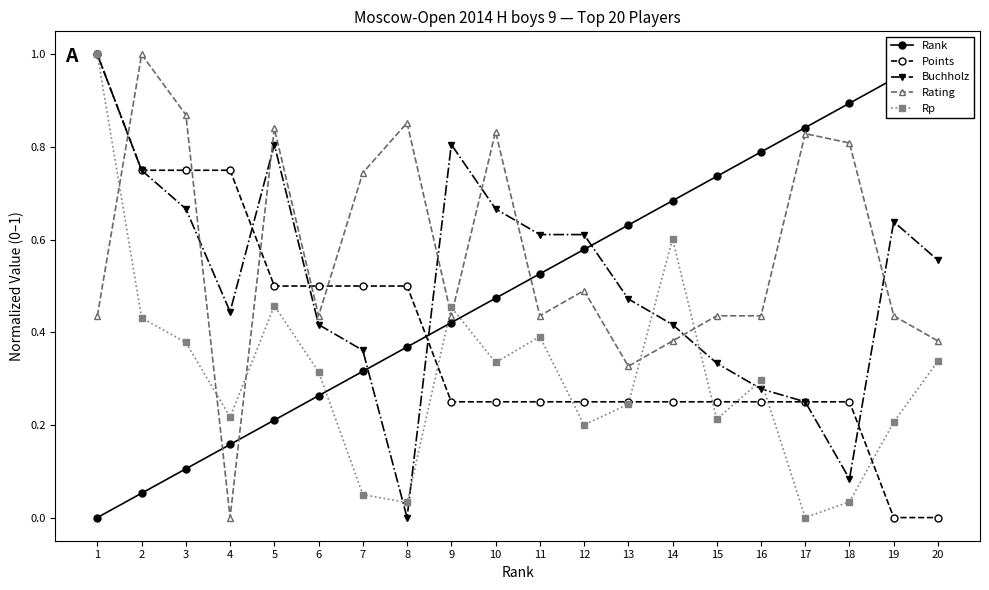

At which label is Rp closest to 0?

17